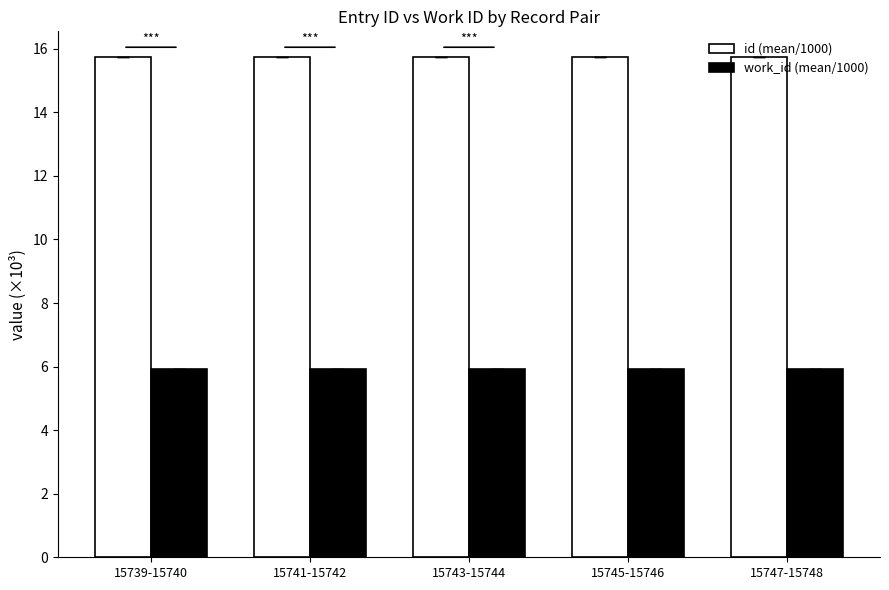

What is the difference between the highest and lowest values at 15739-15740?

9.8